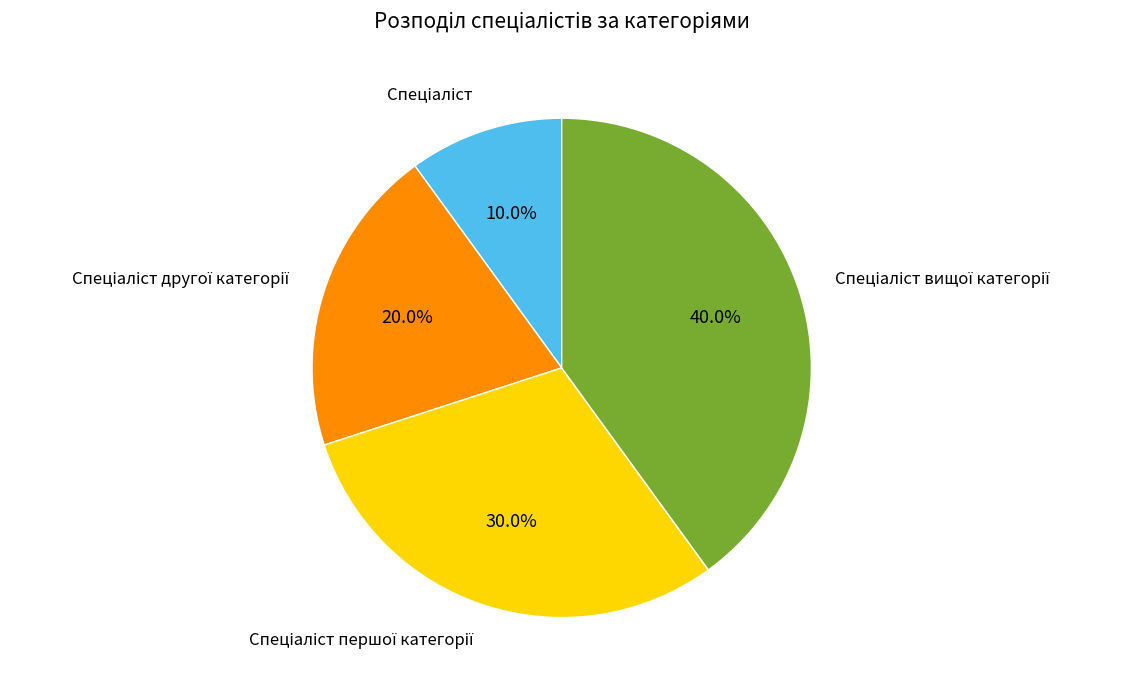

Is there any slice that represents more than half of the pie?

No